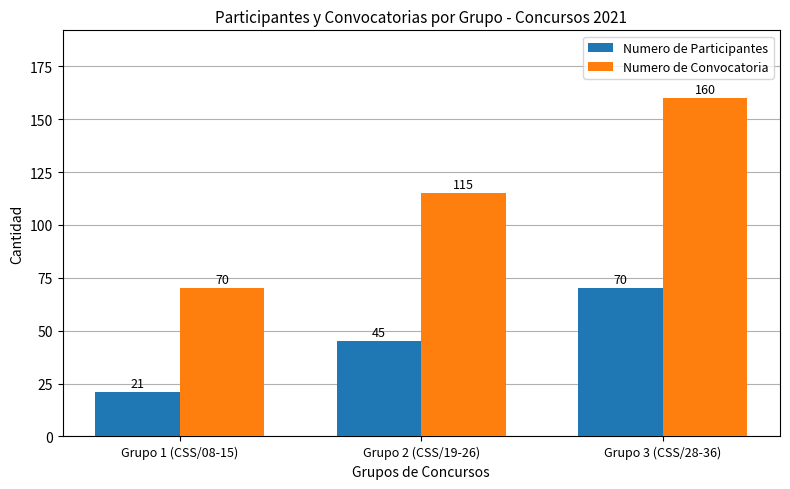

Reading left to right, list all the values displayed in this chart.

Numero de Participantes: Grupo 1 (CSS/08-15)=21	Grupo 2 (CSS/19-26)=45	Grupo 3 (CSS/28-36)=70
Numero de Convocatoria: Grupo 1 (CSS/08-15)=70	Grupo 2 (CSS/19-26)=115	Grupo 3 (CSS/28-36)=160